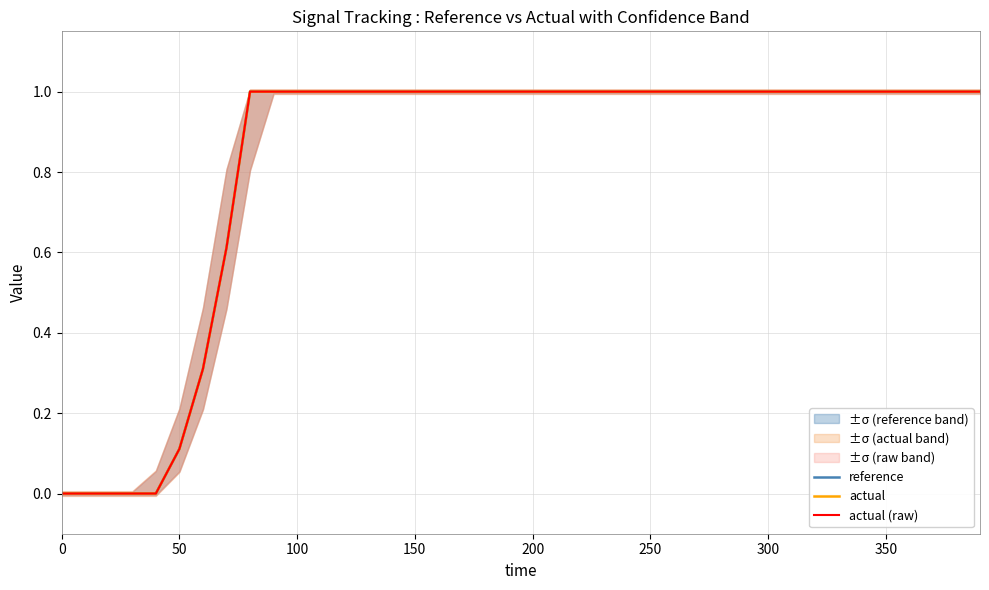

Which series has the widest spread of values?

reference